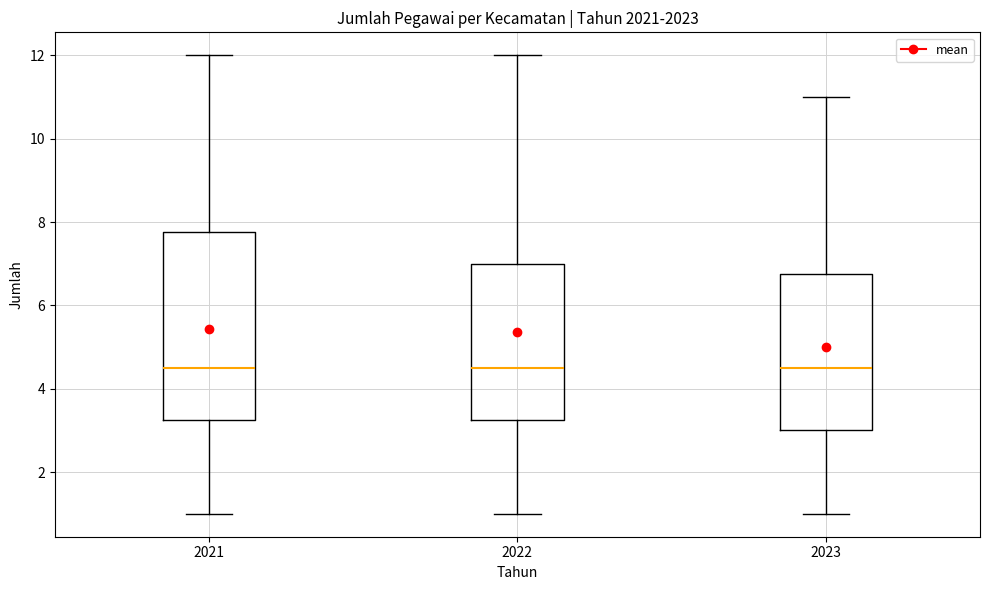

Where does the median line of the box at x = 2021 sit on the y-axis? The values are not printed on the chart, so give them approximately, as read against the axis.

4.6